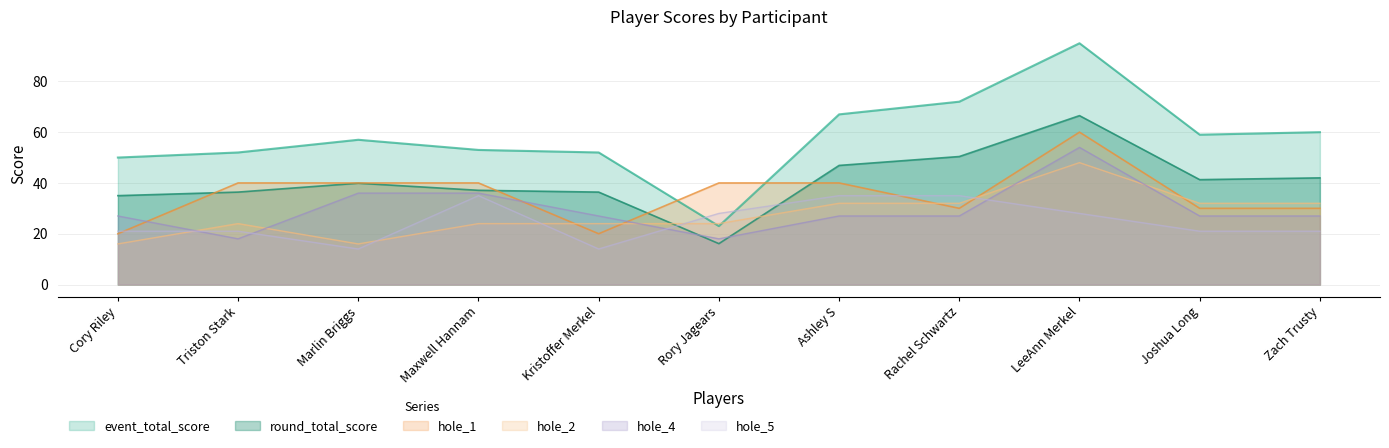

Rank the series at Rory Jagears from highest to lowest value.

hole_1, hole_5, hole_2, event_total_score, hole_4, round_total_score